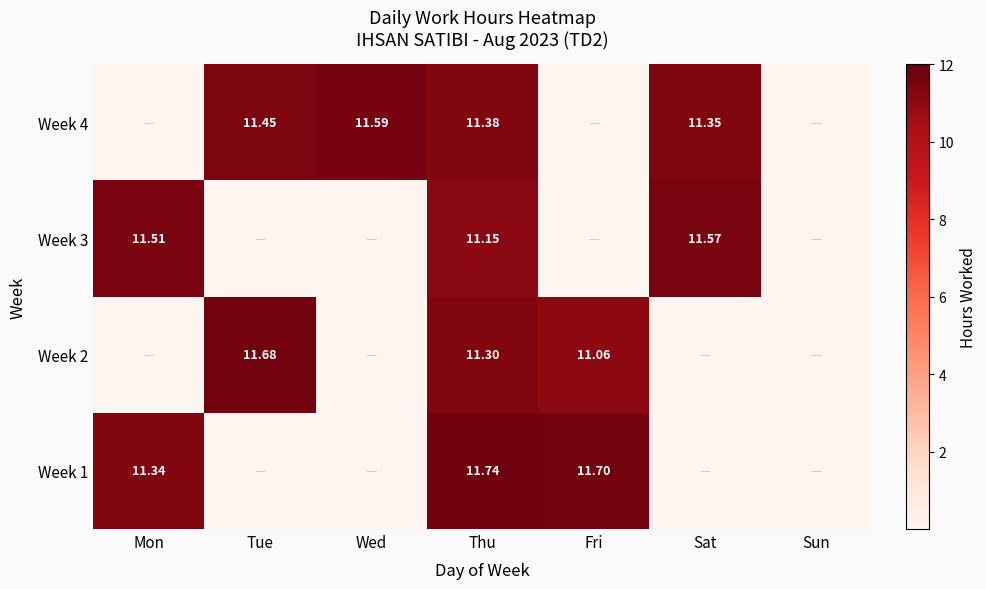

Is the value of Week 1 at Fri greater than the value of Week 4 at Tue?

Yes